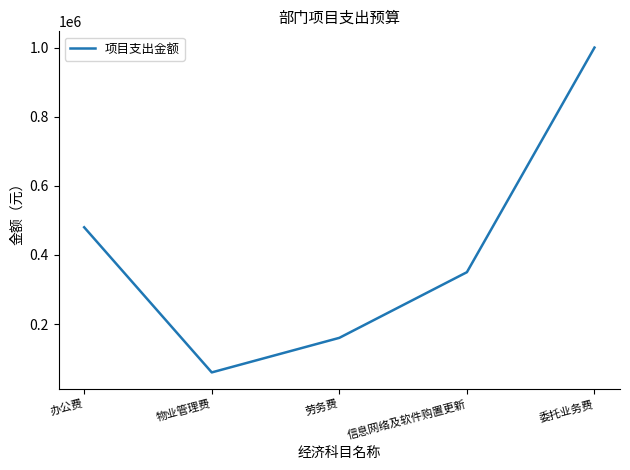

How many lines are shown in the chart?

1